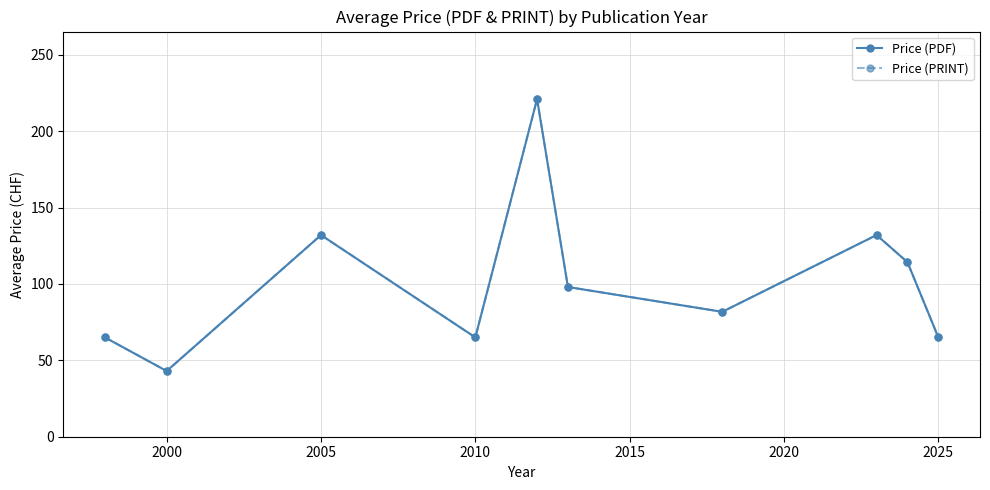

True or false: Price (PDF) and Price (PRINT) intersect in this chart.

False